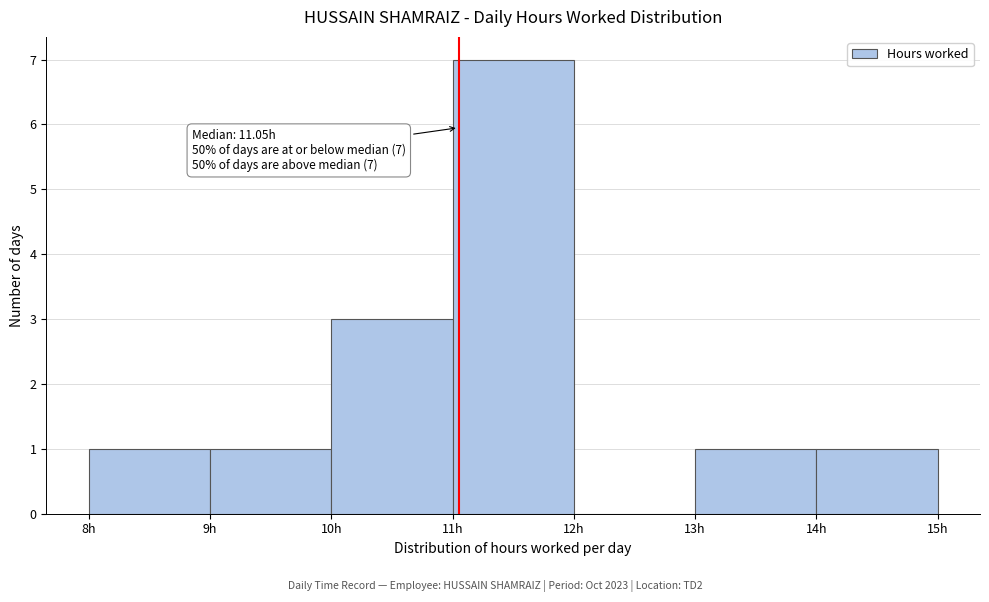

Which range on the x-axis has the tallest bar?

11 to 12